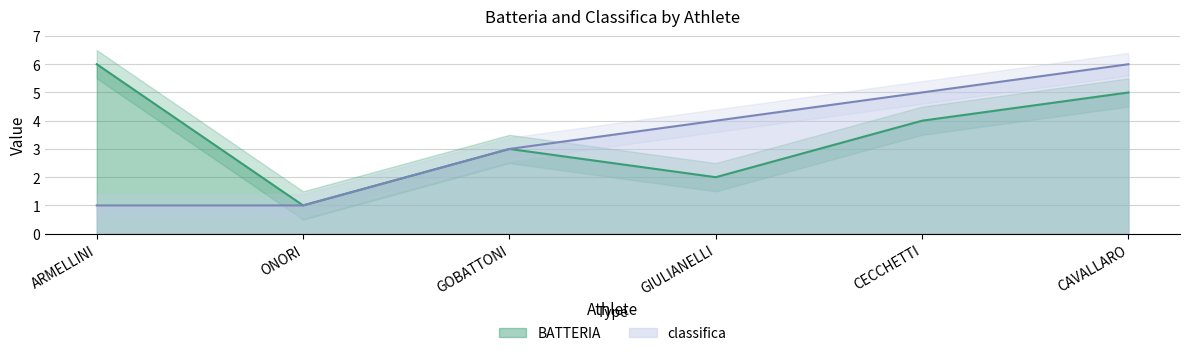

What is the difference between the classifica values at CAVALLARO and GOBATTONI?

3